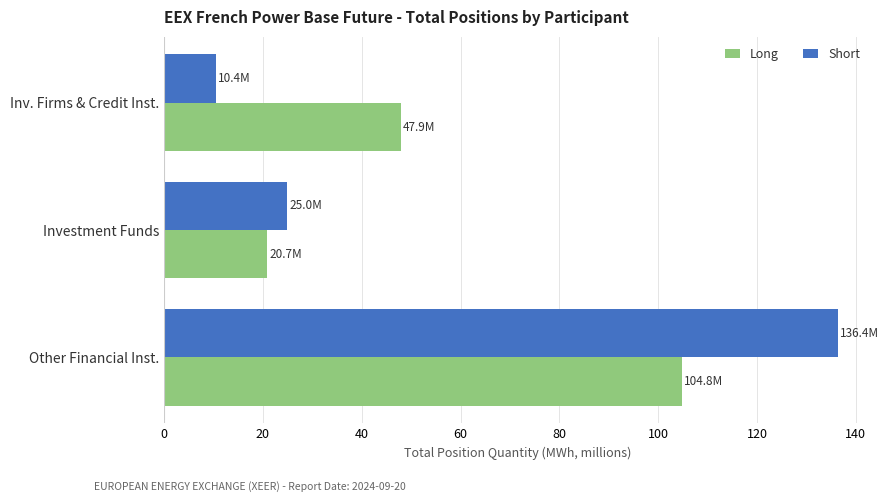

List the series in order of their peak value, lowest first.

Long, Short